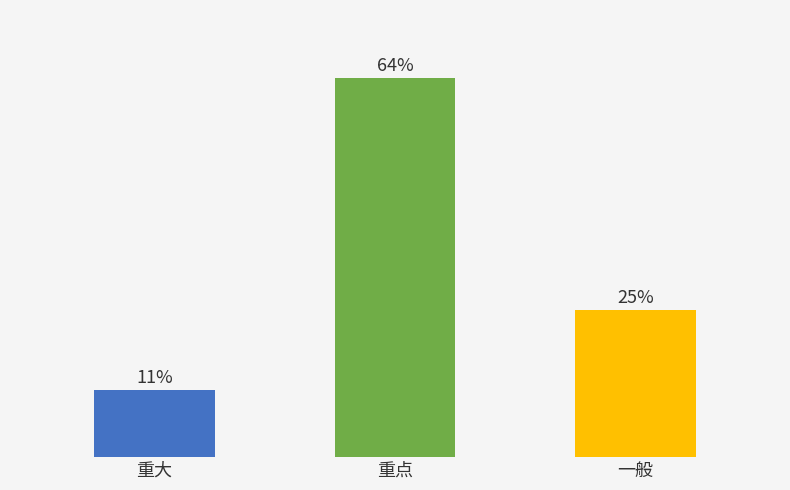

Which label corresponds to the largest value in the chart?

重点